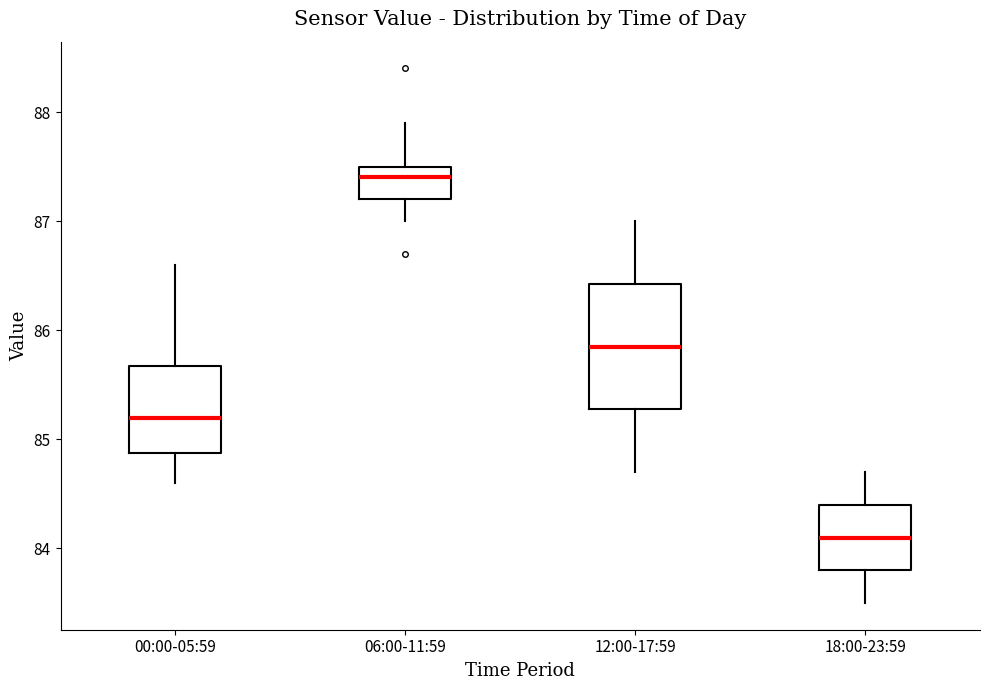

Which box has the highest median line?

06:00-11:59